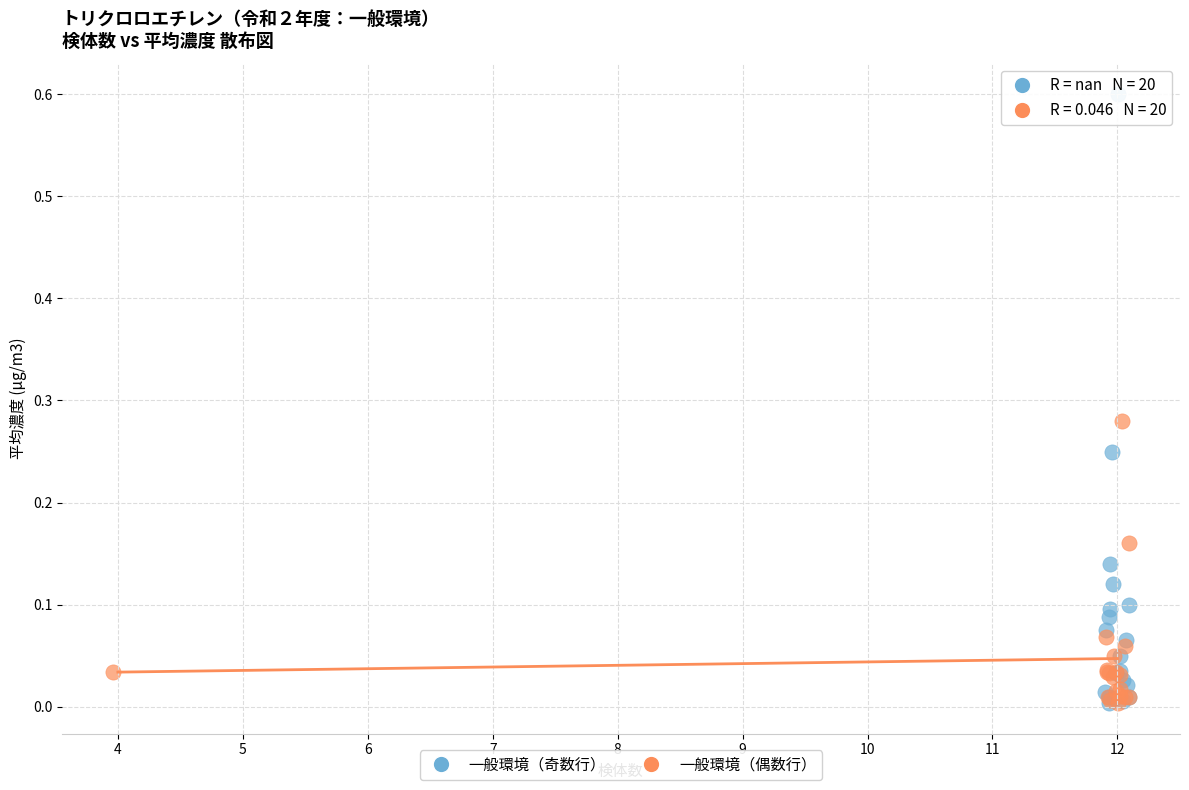

Which series has the largest Y range (max minus min)?

一般環境（奇数行）